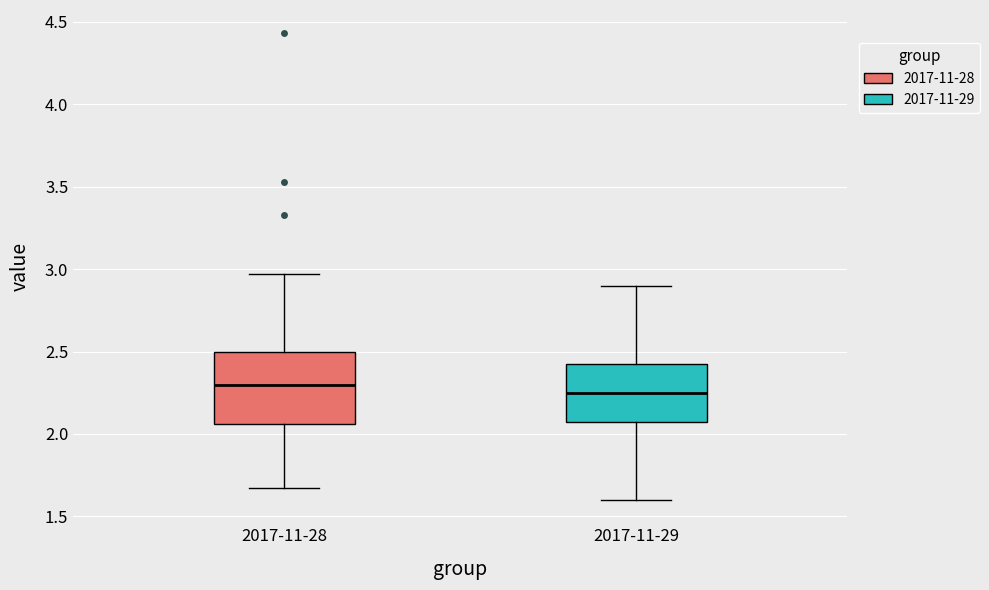

Comparing the boxes themselves (not the whiskers), which one is the tallest?

2017-11-28